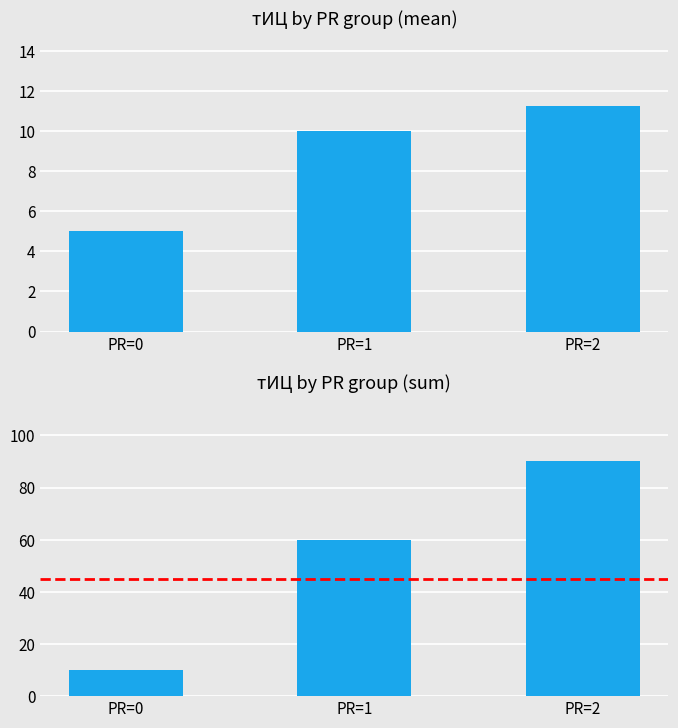

Which series changed the most between PR=0 and PR=1?

тИЦ (sum)